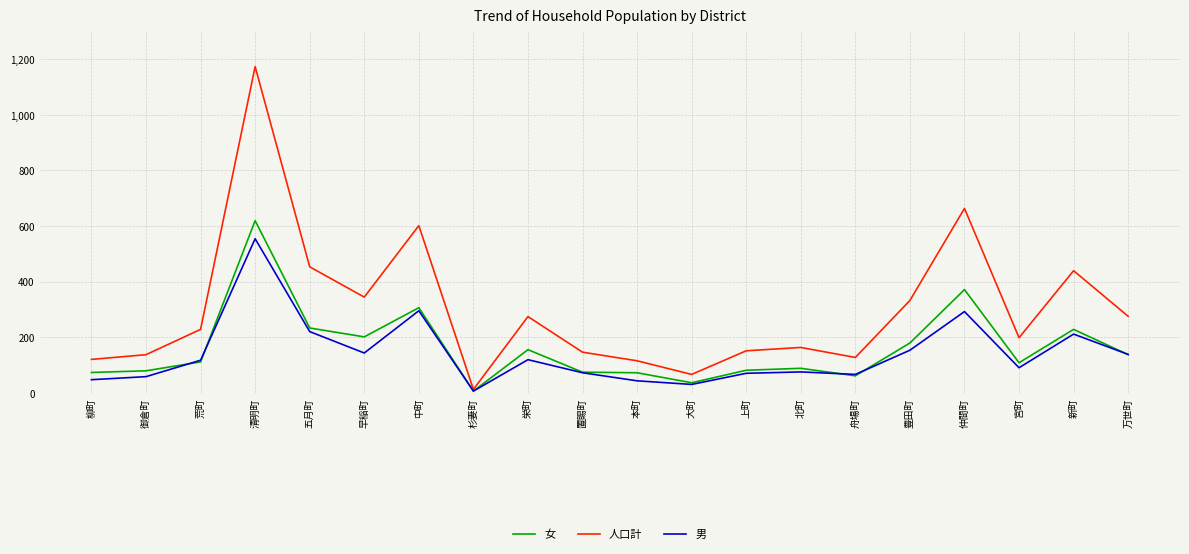

Is the value of 女 at 新町 greater than the value of 男 at 清明町?

No